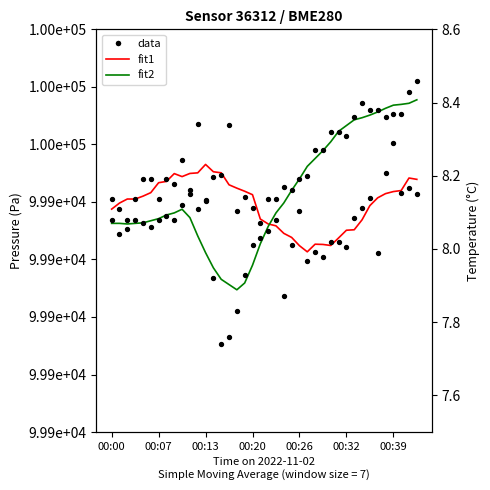

Which series reaches the maximum Y coordinate?

data (pressure)